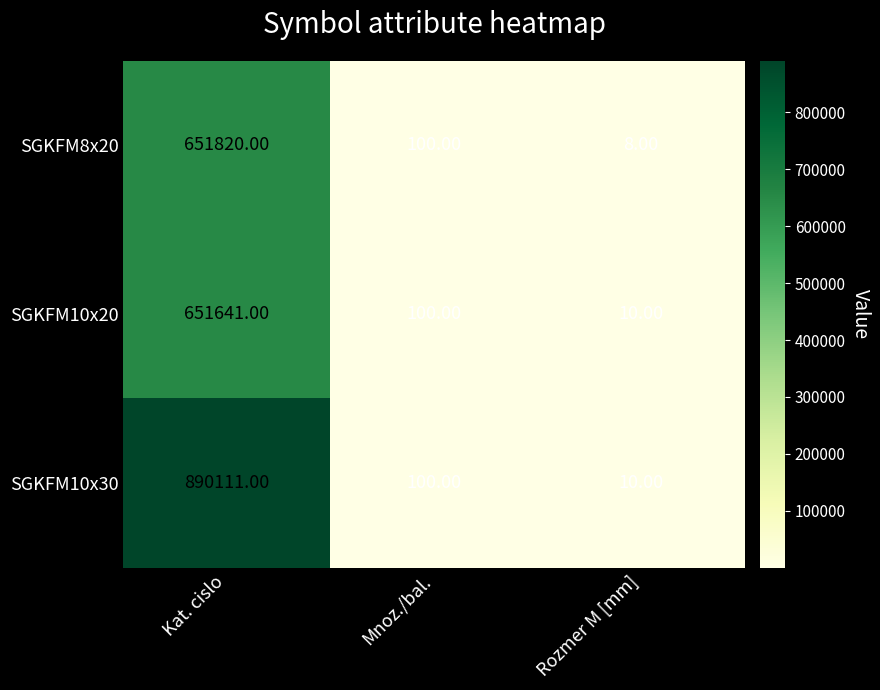

What is the average value of the SGKFM10x30 series?

296740